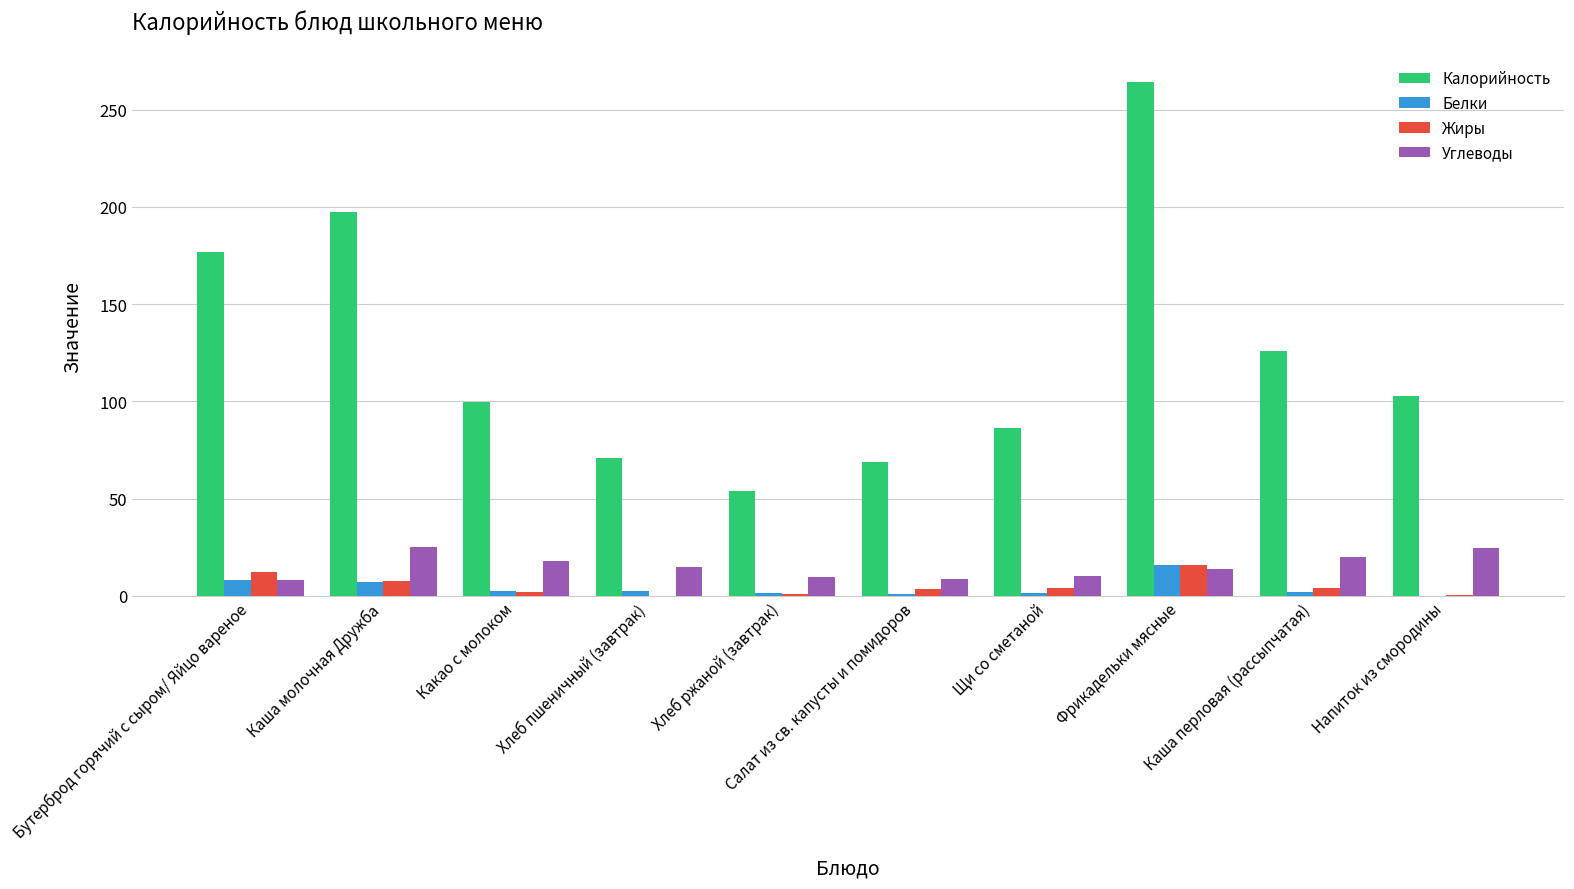

Which series has the largest total across all categories?

Калорийность